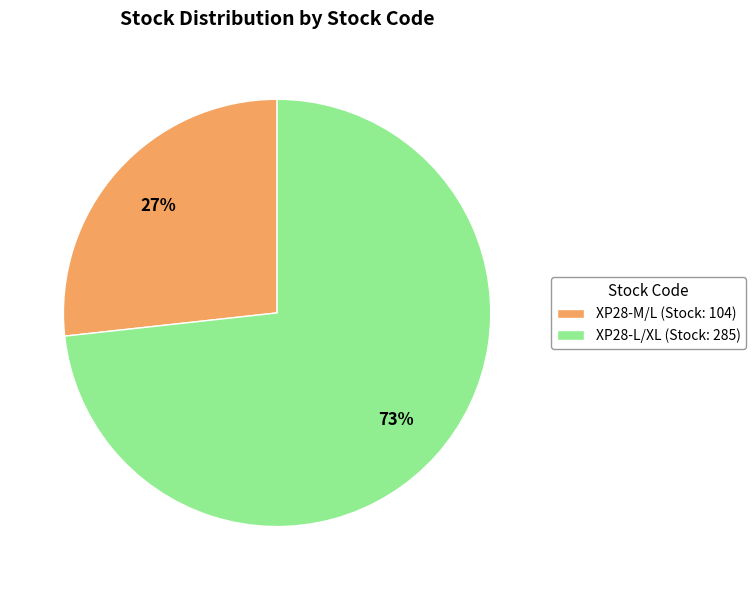

Which slice is the smallest?

XP28-M/L